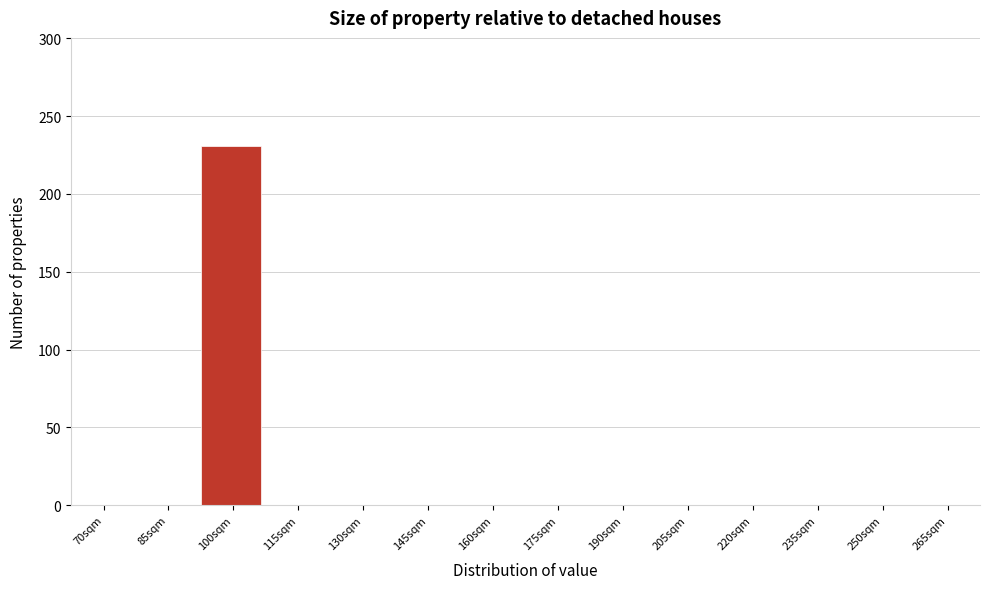

Reading left to right, transcribe all the data shown in this chart.

70sqm=0	85sqm=0	100sqm=231	115sqm=0	130sqm=0	145sqm=0	160sqm=0	175sqm=0	190sqm=0	205sqm=0	220sqm=0	235sqm=0	250sqm=0	265sqm=0